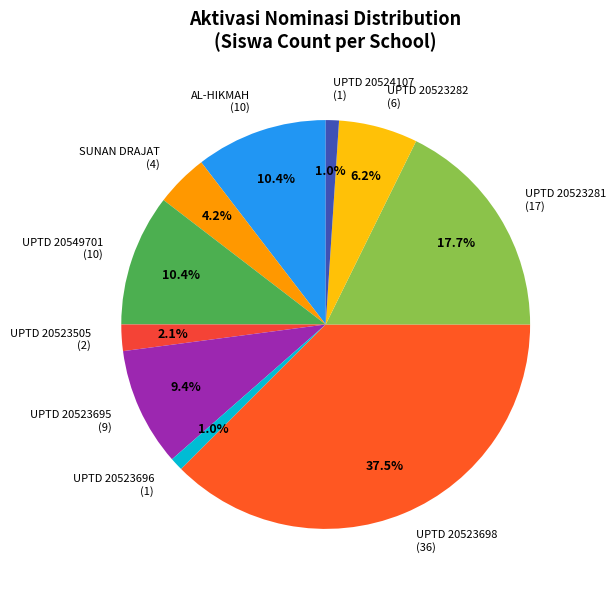

Which has a higher value, UPTD 20524107 (1) or UPTD 20523505 (2)?

UPTD 20523505 (2)